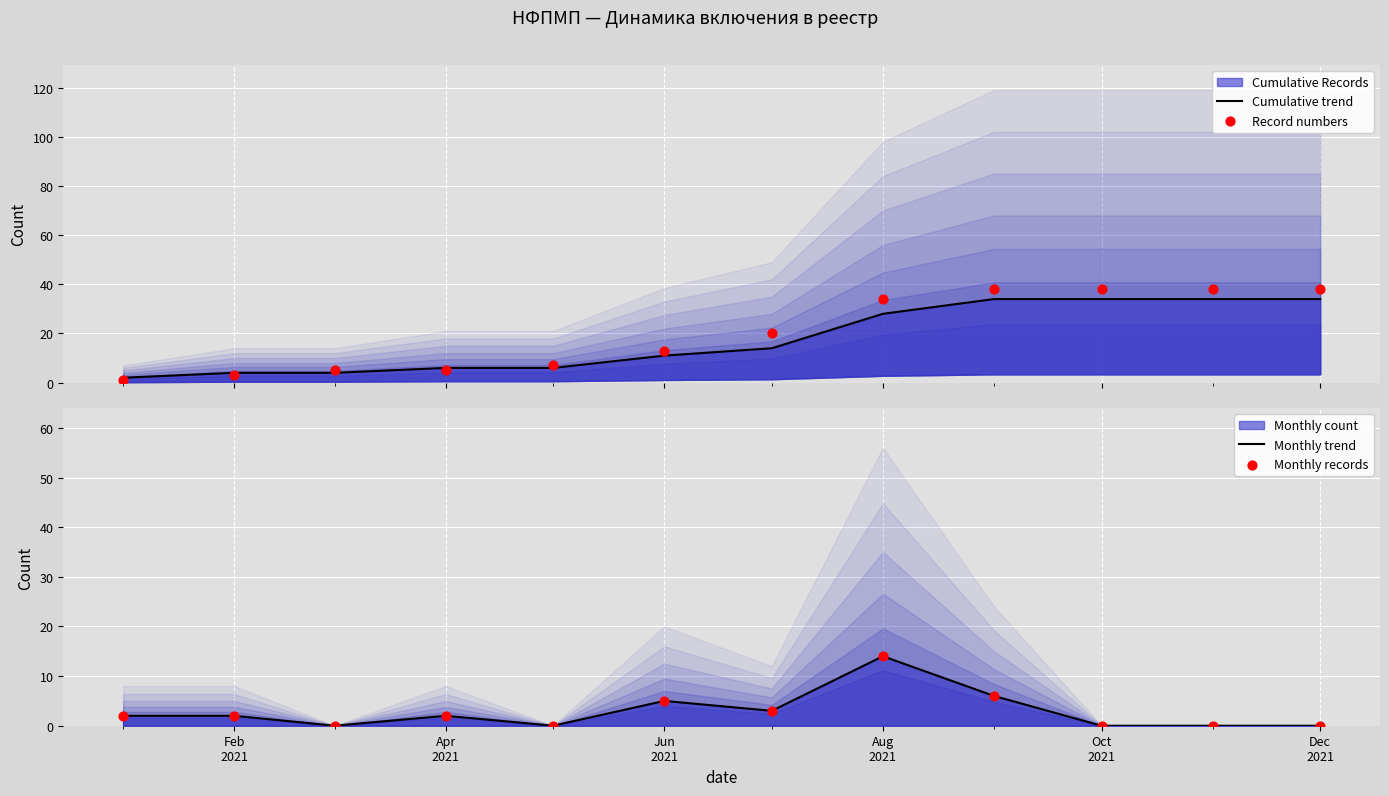

At how many categories does at least one series exceed 26?

5